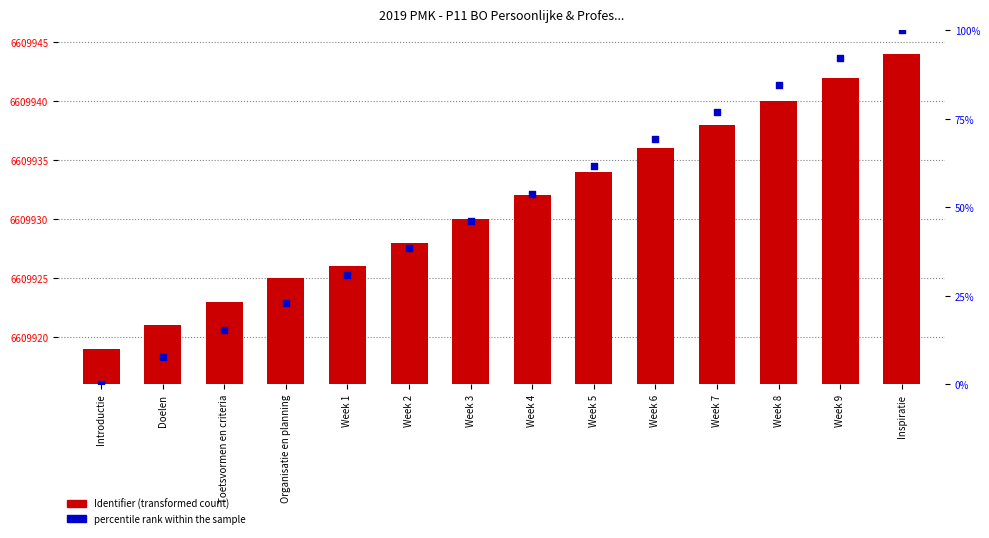

Which series reaches the minimum Y coordinate?

percentile rank within the sample